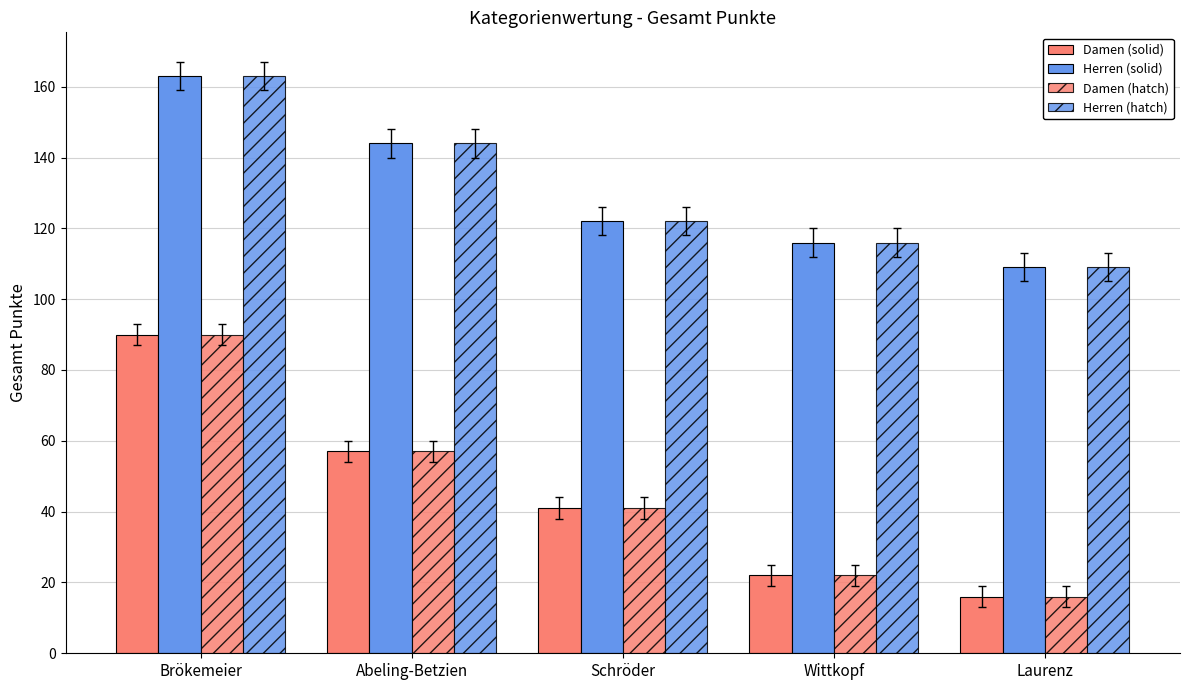

Which has a higher value, Wittkopf or Brökemeier?

Brökemeier